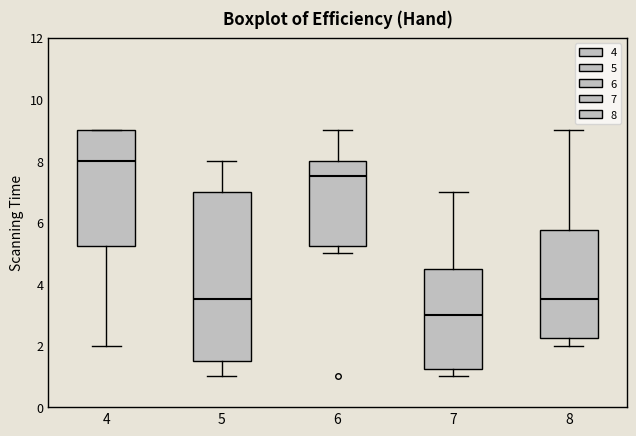

Which box's median line is the lowest?

7